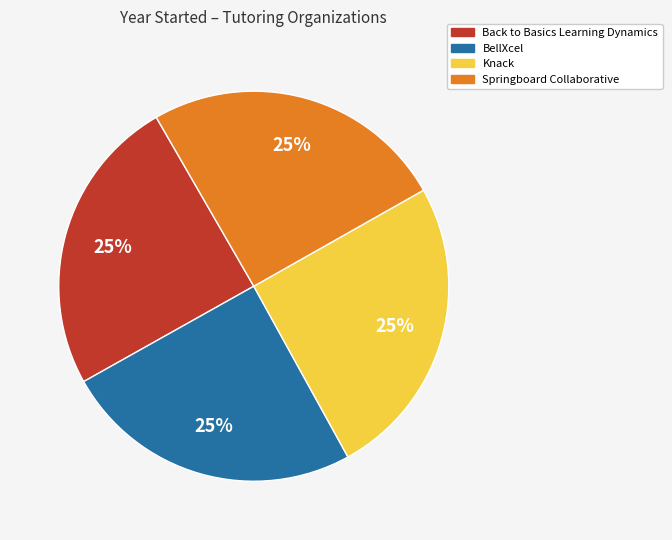

To the nearest percent, what is the combined percentage of Springboard Collaborative and Knack?

50%